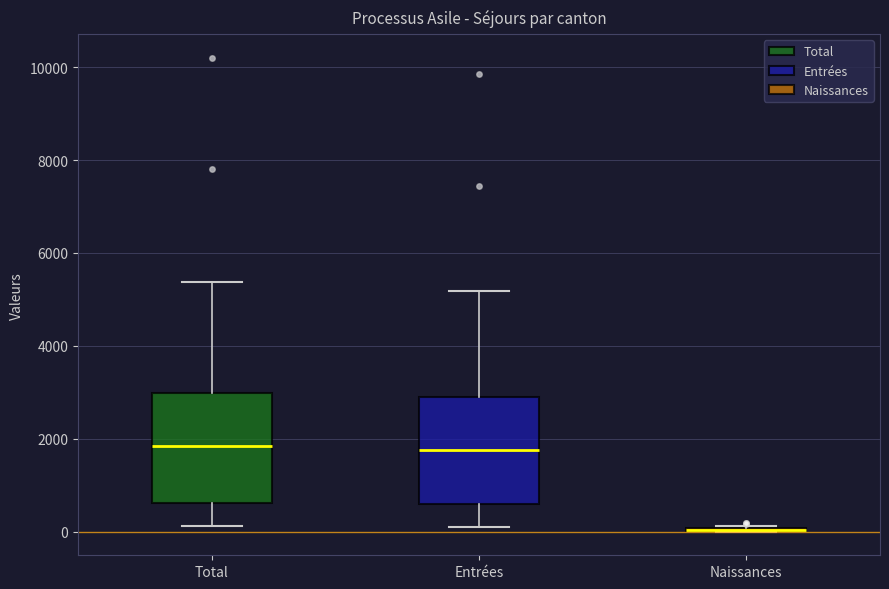

Reading left to right, read every box against the y-axis: the position of its median line, the range the box covers, and the ends of its whiskers. The values are not printed on the chart, so give them approximately, as read against the axis.

Total: median 1800, box 600 to 3000, whiskers 200 to 5400
Entrées: median 1800, box 600 to 3000, whiskers 200 to 5200
Naissances: box collapsed to a line at 0, whiskers 0 to 200